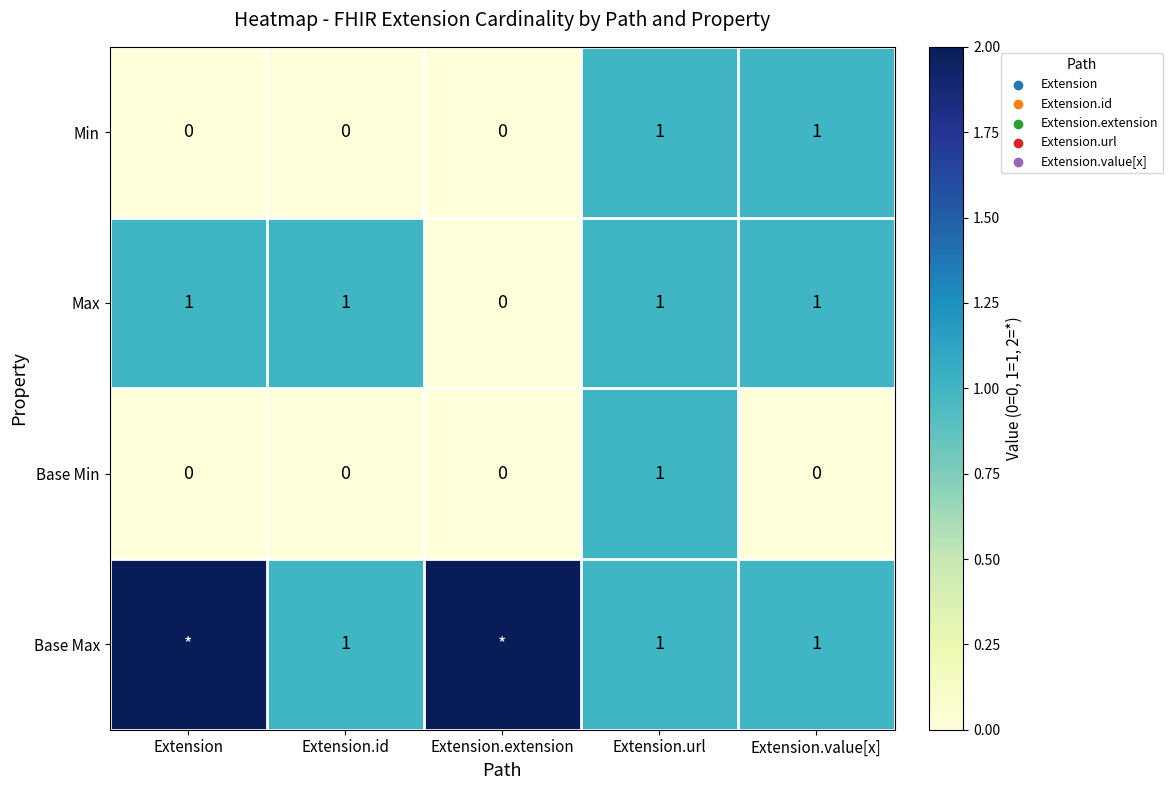

Is the value of Max at Extension.extension greater than the value of Min at Extension.url?

No